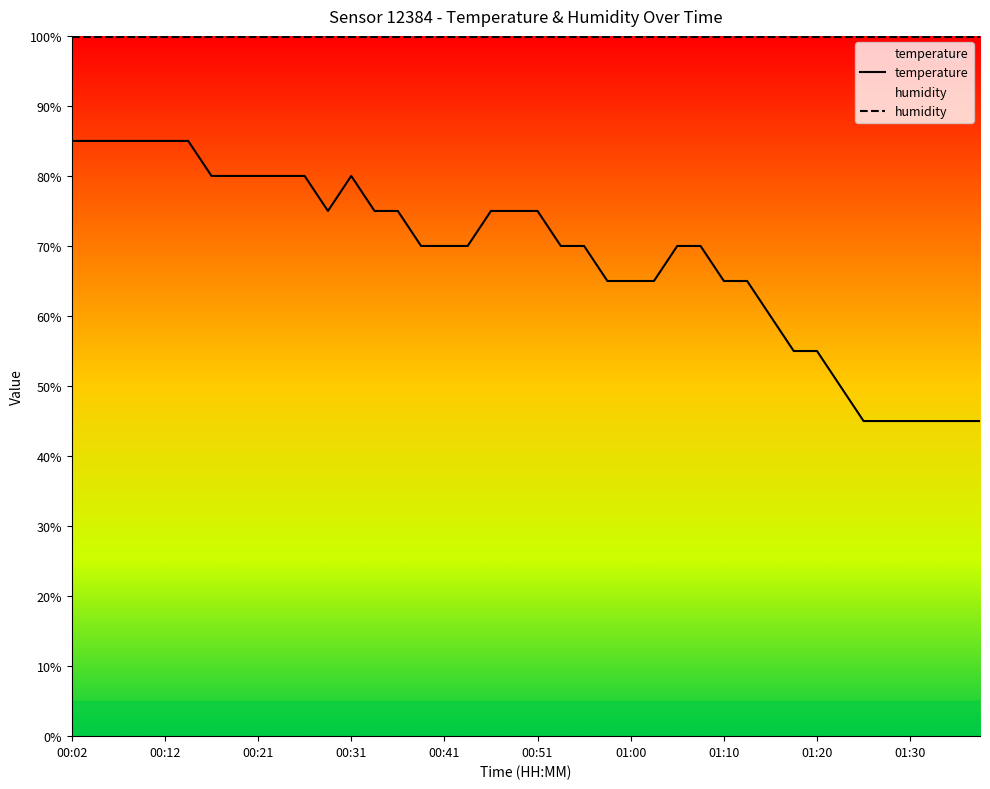

What is the label of the 33rd point from the left?

01:20